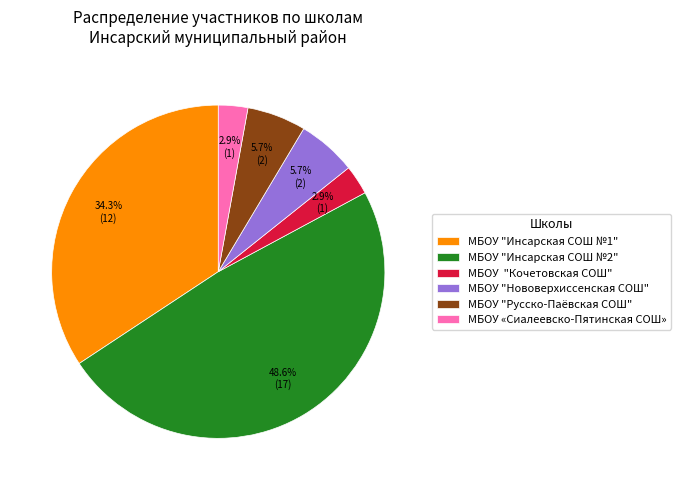

Is it true that МБОУ "Нововерхиссенская СОШ" is 6% of the pie?

True